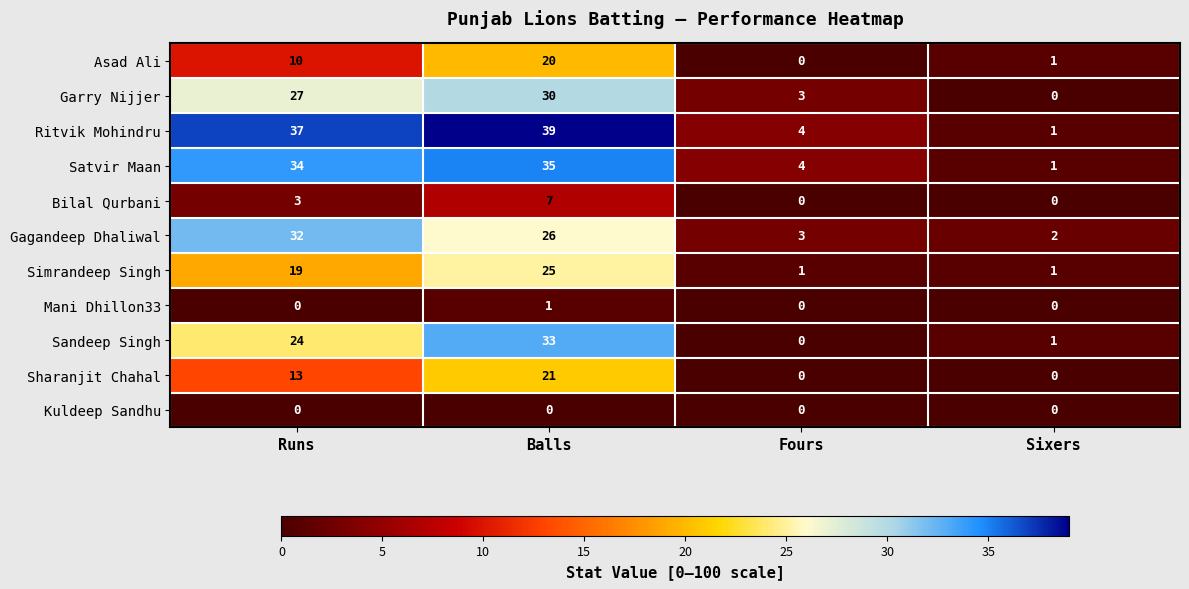

At which category is the sum across all series the highest?

Balls